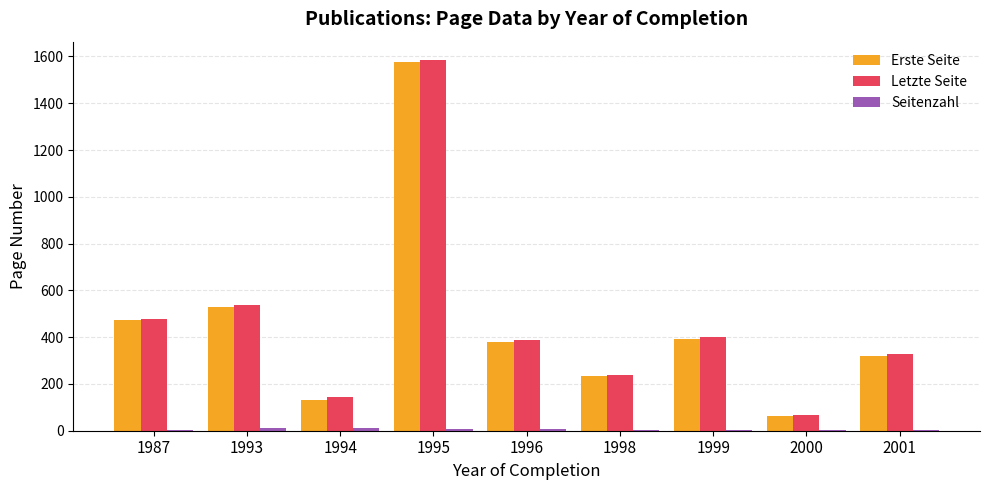

Does the chart contain stacked bars?

No